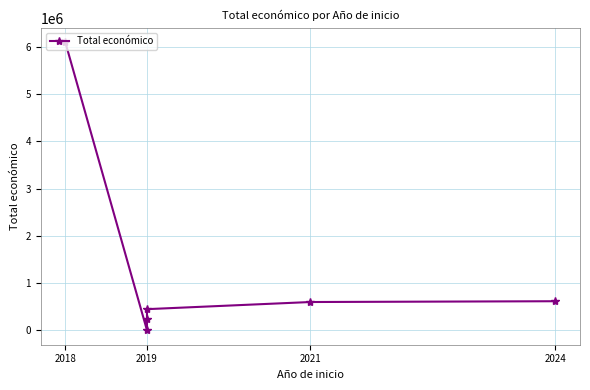

How many values are below 598659?

3